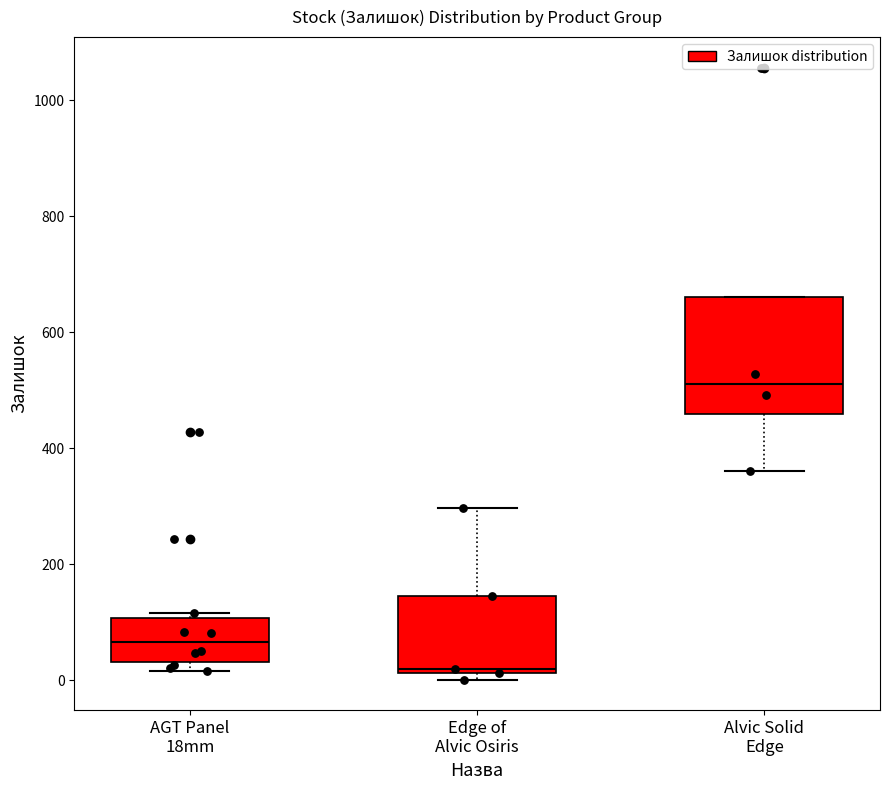

Reading left to right, read every box against the y-axis: the position of its median line, the range the box covers, and the ends of its whiskers. The values are not printed on the chart, so give them approximately, as read against the axis.

AGT Panel 18mm: median 60, box 40 to 100, whiskers 20 to 120
Edge of Alvic Osiris: median 20, box 20 to 140, whiskers 0 to 300
Alvic Solid Edge: median 520, box 460 to 660, whiskers 360 to 660